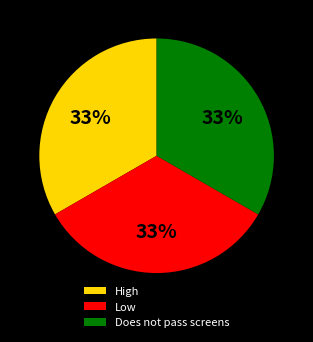

To the nearest percent, what is the average slice percentage?

33%